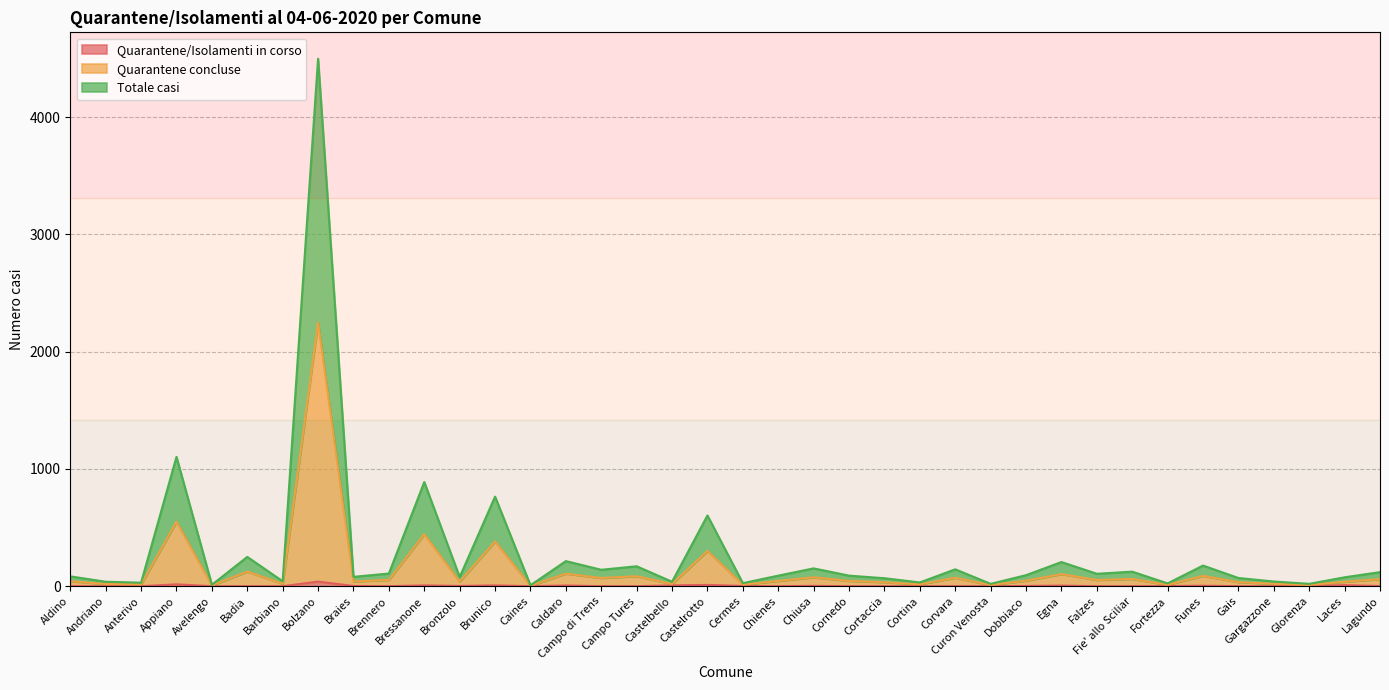

What are all the series names shown in the legend?

Quarantene/Isolamenti in corso, Quarantene concluse, Totale casi